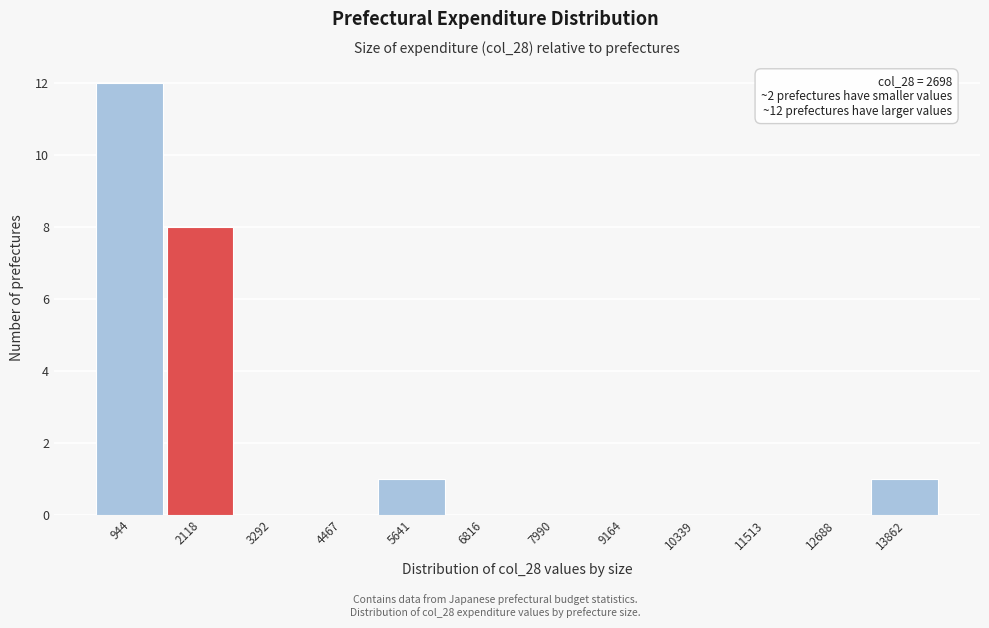

Reading left to right, what are all the values shown in this chart?

944=12	2118=8	3292=0	4467=0	5641=1	6816=0	7990=0	9164=0	10339=0	11513=0	12688=0	13862=1